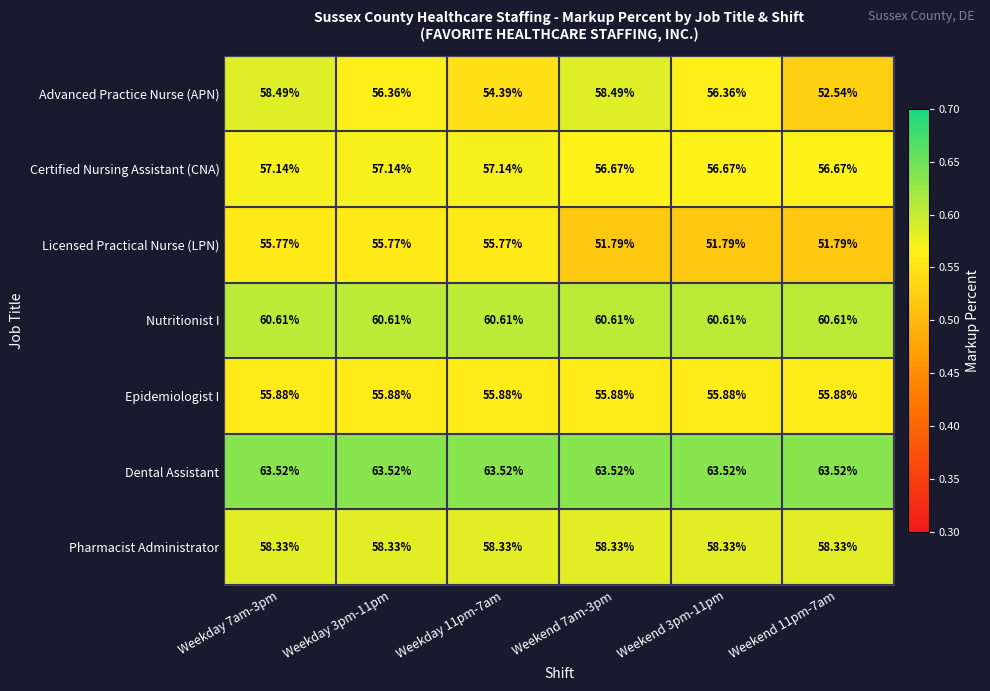

Which series has the largest range (max minus min)?

Advanced Practice Nurse (APN)